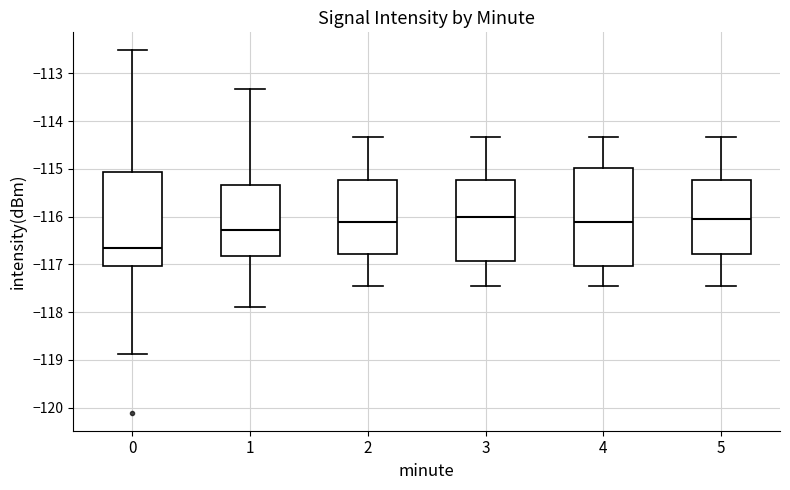

Reading left to right, read every box against the y-axis: the position of its median line, the range the box covers, and the ends of its whiskers. The values are not printed on the chart, so give them approximately, as read against the axis.

0: median -116.6, box -117.0 to -115.1, whiskers -118.9 to -112.5
1: median -116.3, box -116.8 to -115.3, whiskers -117.9 to -113.3
2: median -116.1, box -116.8 to -115.2, whiskers -117.4 to -114.3
3: median -116.0, box -116.9 to -115.2, whiskers -117.4 to -114.3
4: median -116.1, box -117.0 to -115.0, whiskers -117.4 to -114.3
5: median -116.1, box -116.8 to -115.2, whiskers -117.4 to -114.3